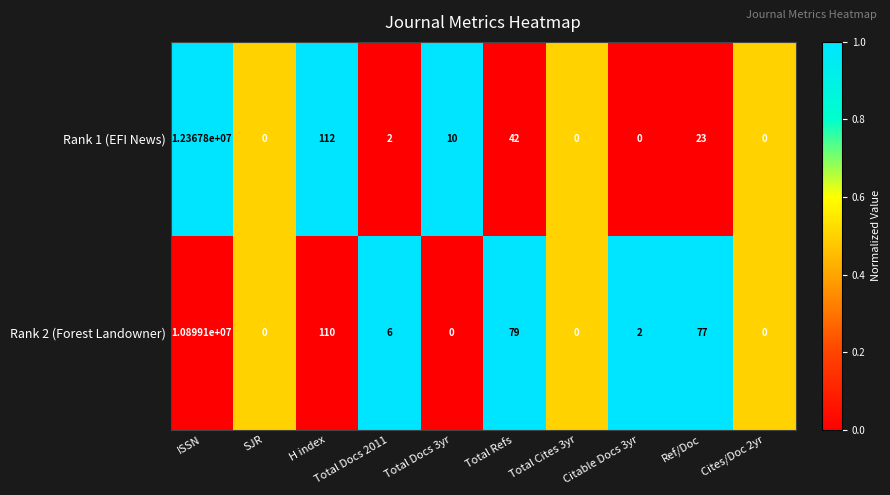

The value of Rank 1 (EFI News) at ISSN is 5694502. True or false?

False